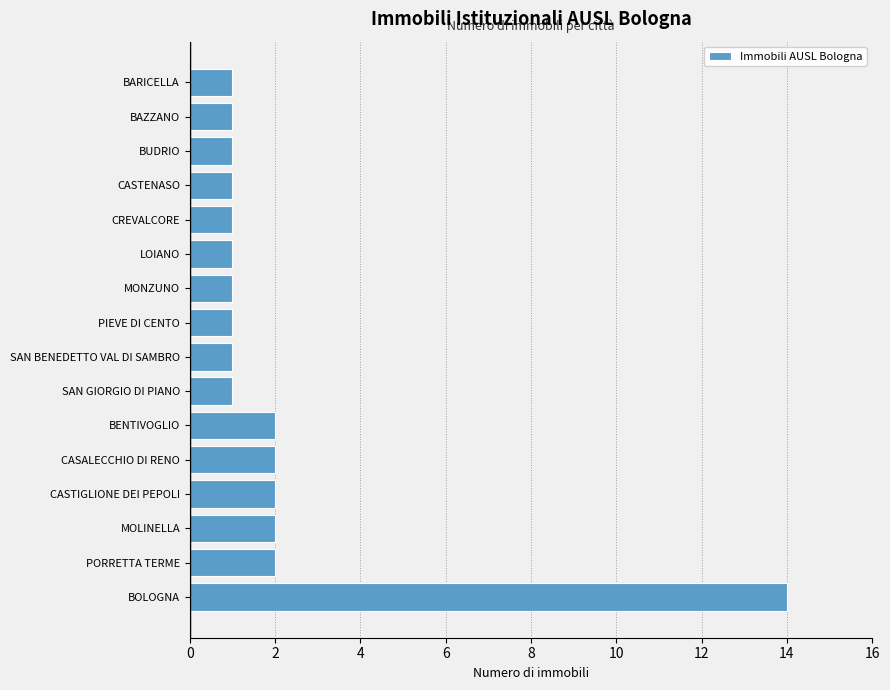

What is the difference between the maximum and second lowest values?

13